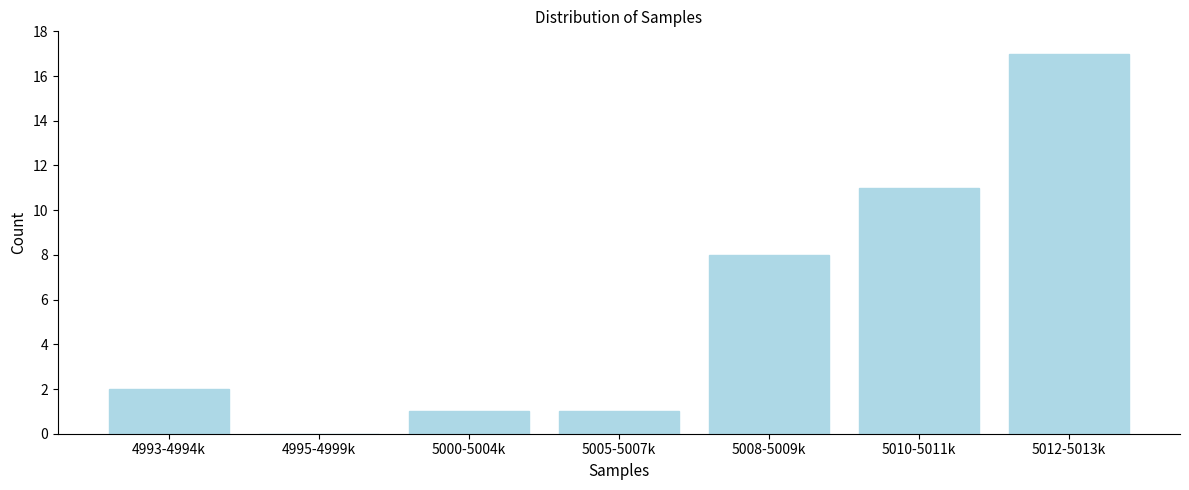

Reading left to right, extract all data points from this chart.

4993-4994k=2	4995-4999k=0	5000-5004k=1	5005-5007k=1	5008-5009k=8	5010-5011k=11	5012-5013k=17